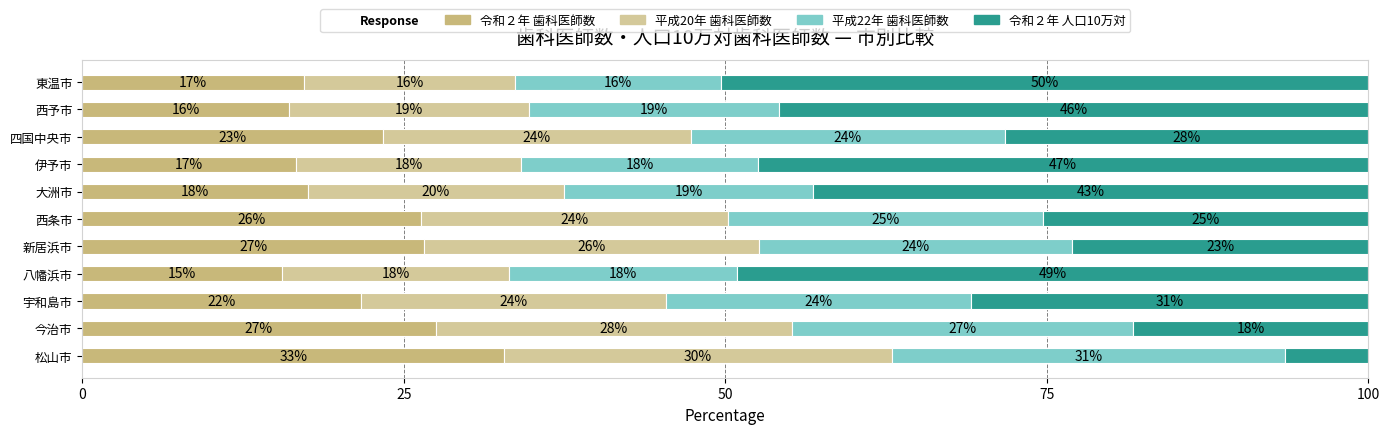

Count the number of categories in the chart.

11